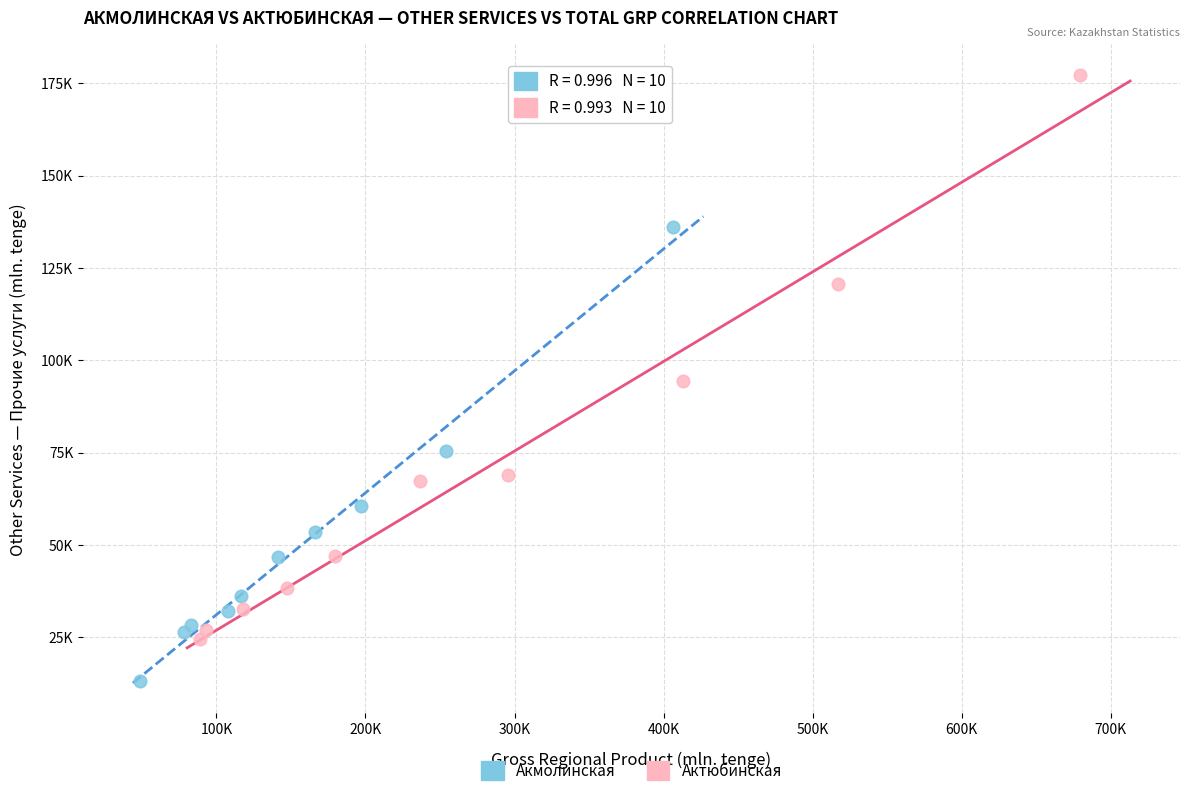

What are all the series names shown in the legend?

Акмолинская, Актюбинская